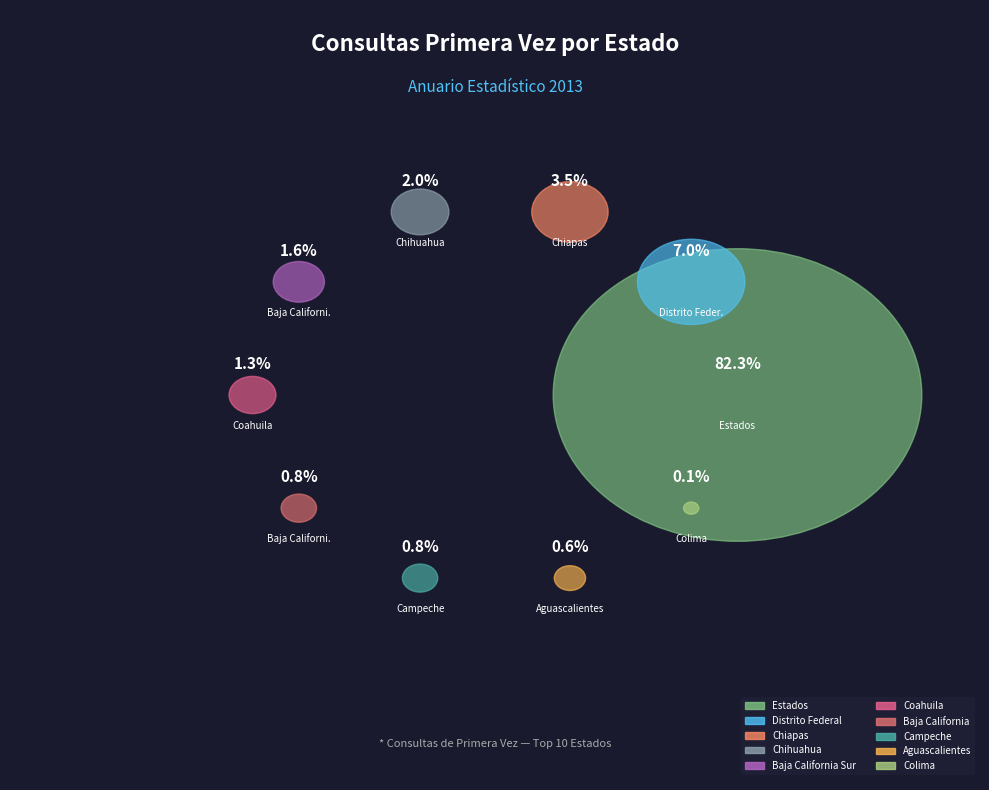

What percentage do Aguascalientes and Baja California together represent?

1.4%